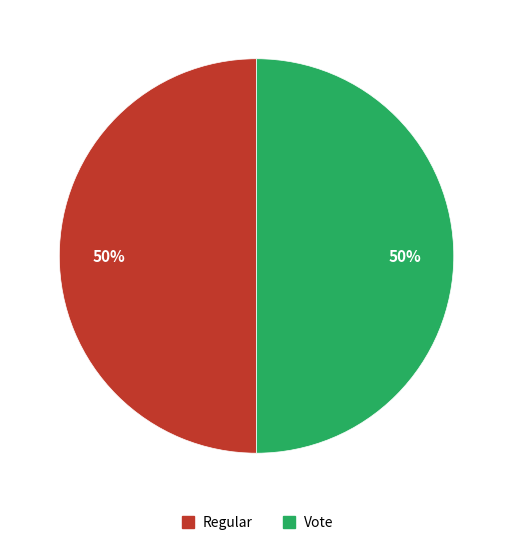

What is the ratio of the value at Vote to the value at Regular?

1.0